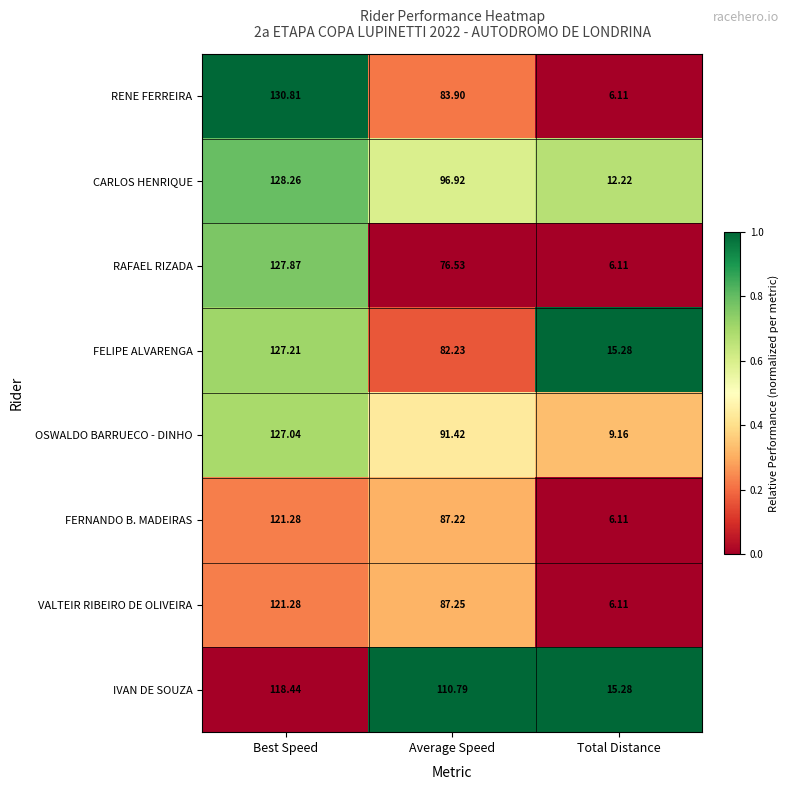

Which series changed the most between Best Speed and Total Distance?

RENE FERREIRA